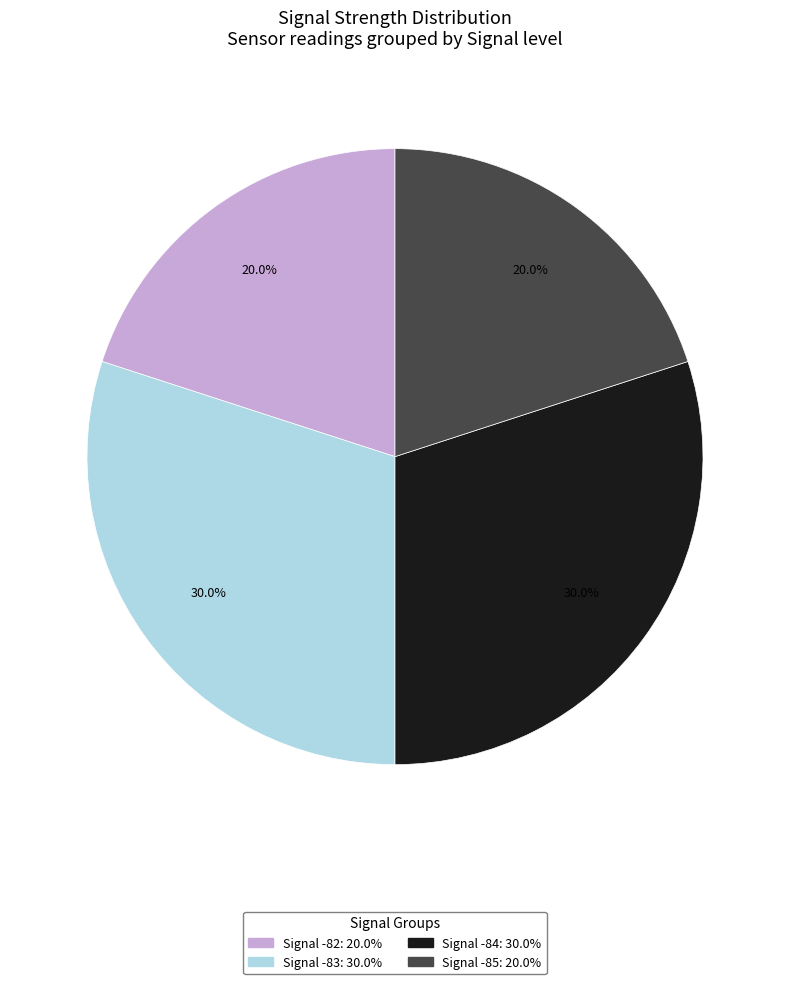

What portion of the pie excludes Signal -83: 30.0%?

70.0%